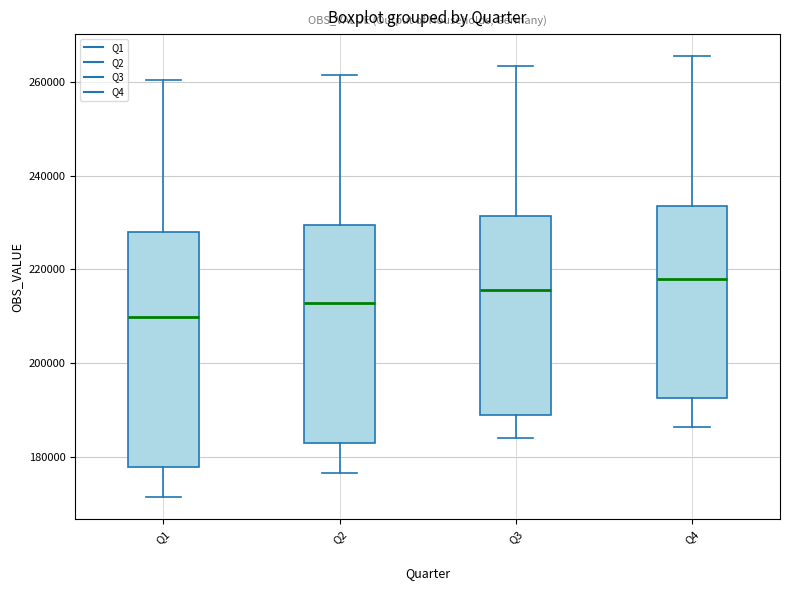

Reading left to right, transcribe this box plot: for each box, give where its median line is, the range the box spans, and where its two whiskers end, as read against the y-axis. The values are not printed on the chart, so give them approximately, as read against the axis.

Q1: median 210000, box 178000 to 228000, whiskers 172000 to 260000
Q2: median 212000, box 182000 to 230000, whiskers 176000 to 262000
Q3: median 216000, box 188000 to 232000, whiskers 184000 to 264000
Q4: median 218000, box 192000 to 234000, whiskers 186000 to 266000